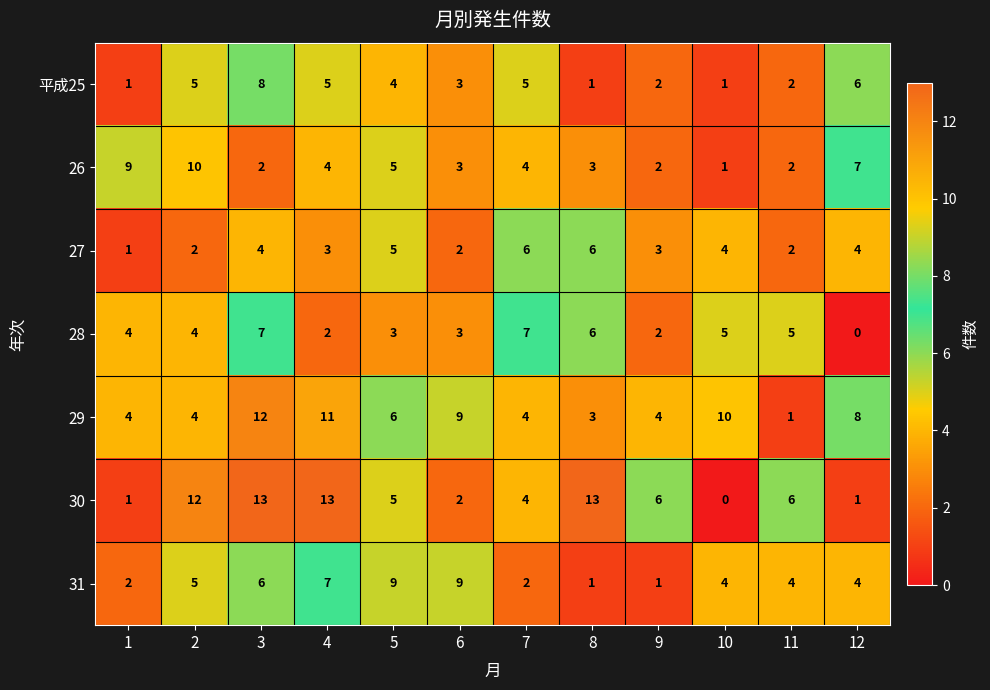

What is the sum of all 26 values?

52